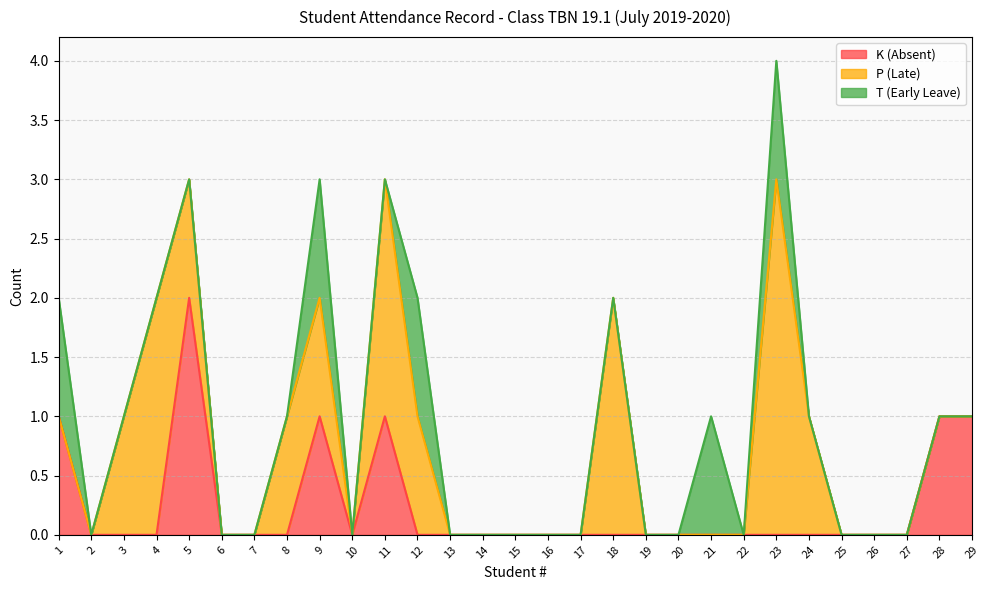

At which category is the sum across all series the highest?

23